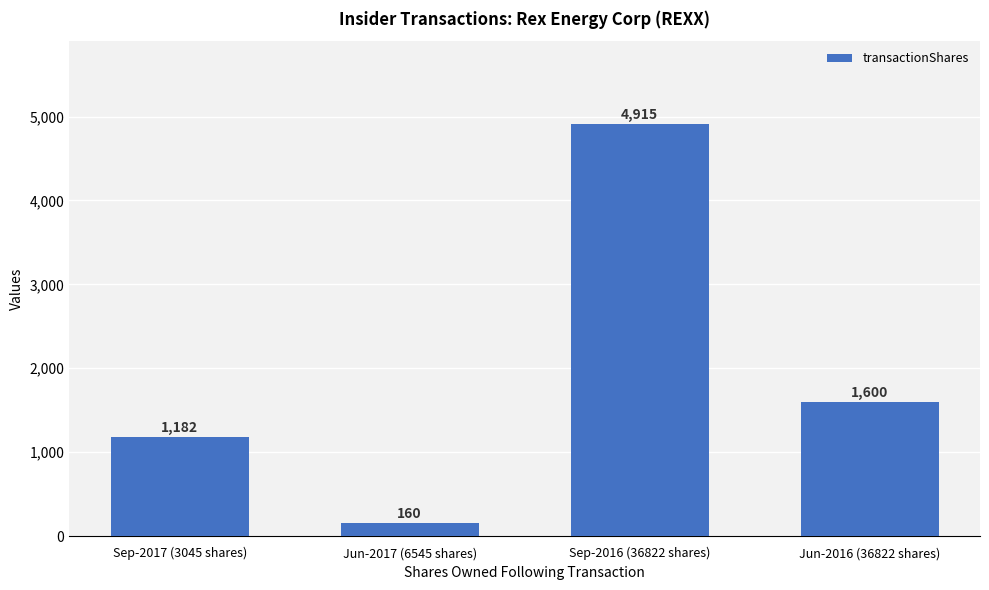

Between Jun-2017 (6545 shares) and Jun-2016 (36822 shares), which is larger?

Jun-2016 (36822 shares)